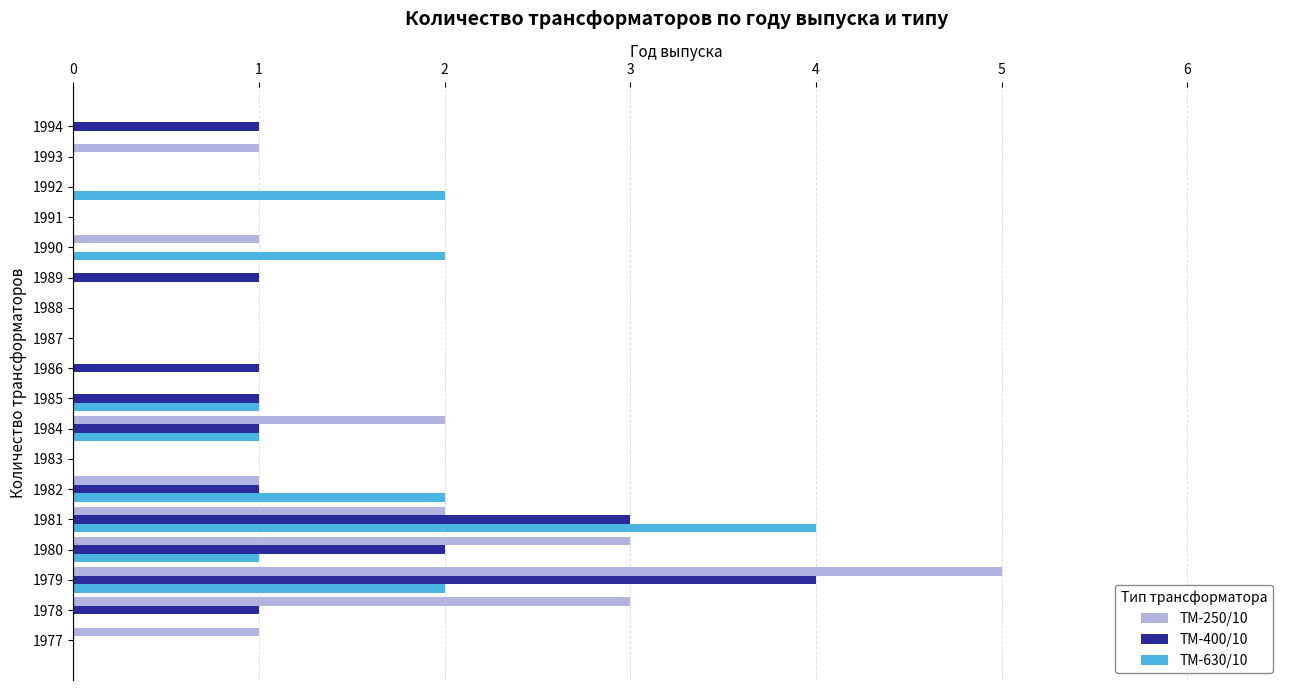

Between 1986 and 1992, which series saw the biggest shift?

ТМ-630/10